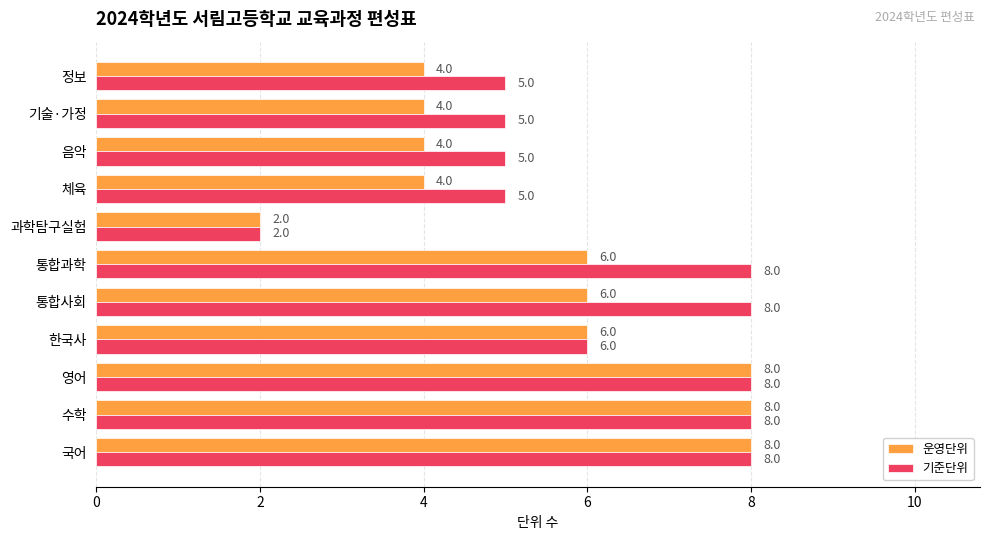

How many data points in 기준단위 are less than 6?

5